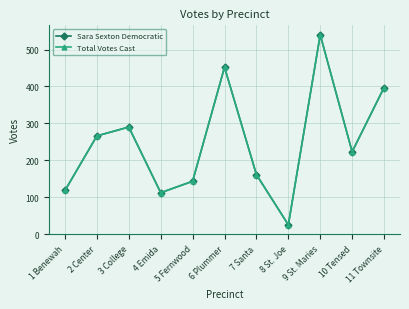

Does the chart have visible grid lines?

Yes